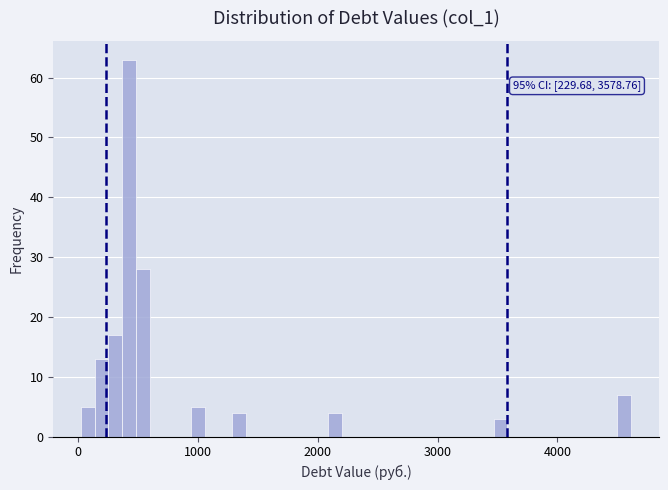

Read against the x-axis, roughly where is the centre of the tallest bar?

400